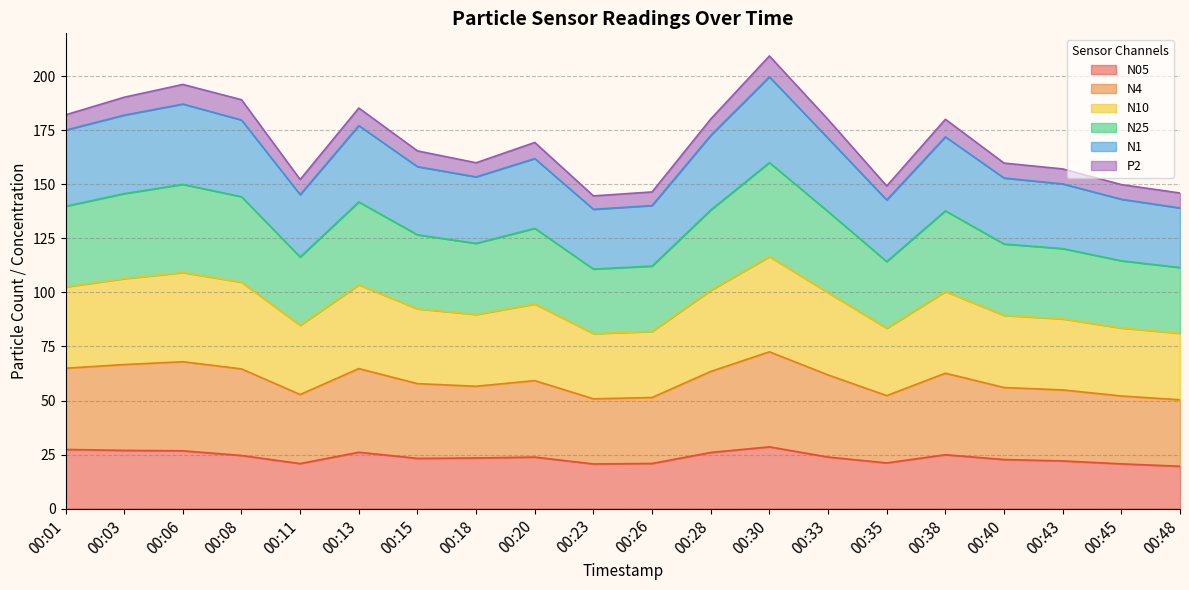

True or false: N05 has more than 0 points higher than both neighbors.

True